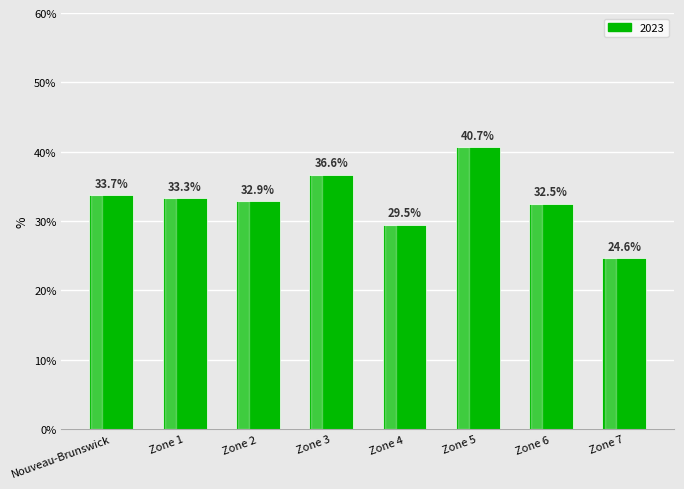

Reading right to left, what are all the values shown in this chart?

24.6	32.5	40.7	29.5	36.6	32.9	33.3	33.7